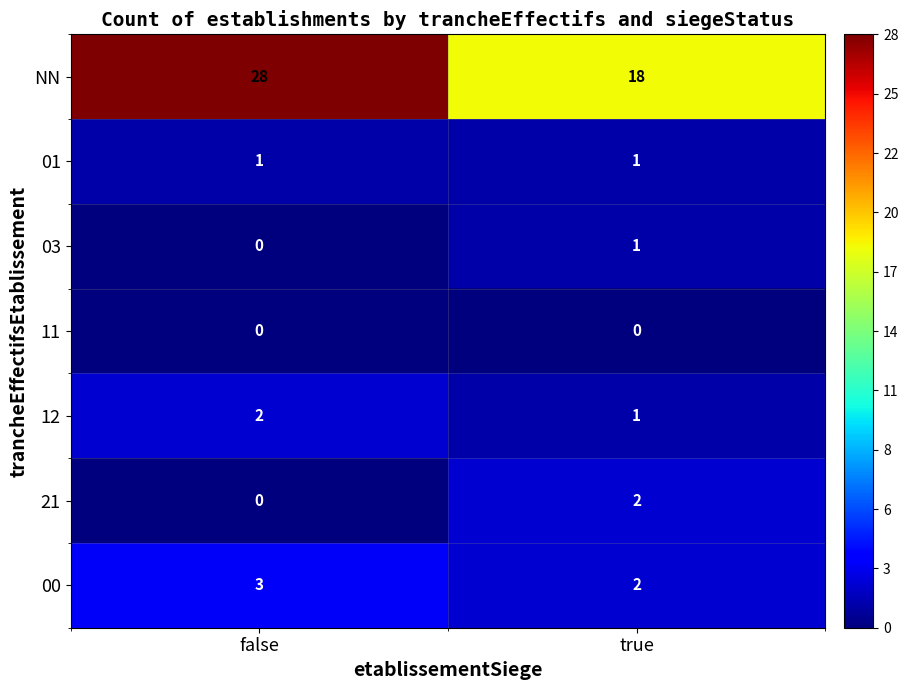

How many values in the NN series are below 28?

1